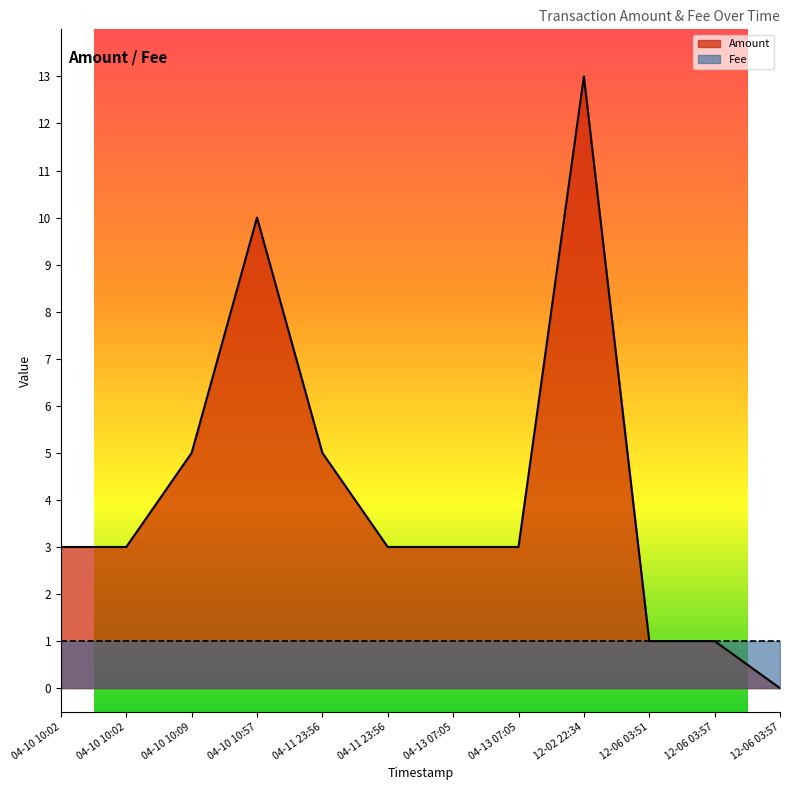

True or false: Amount and Fee cross at least once.

False